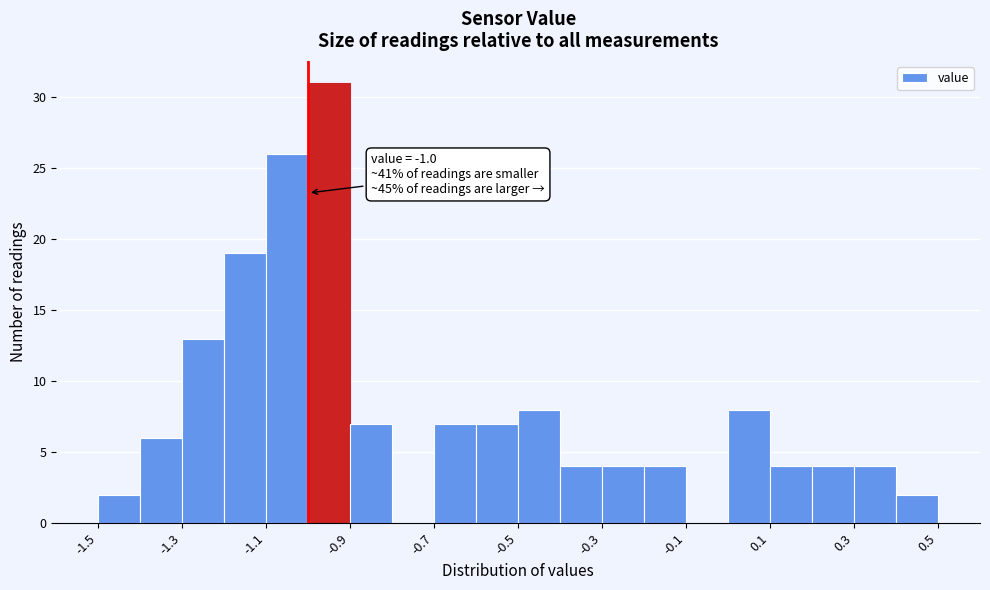

Which range on the x-axis has the tallest bar?

-1.0 to -0.9